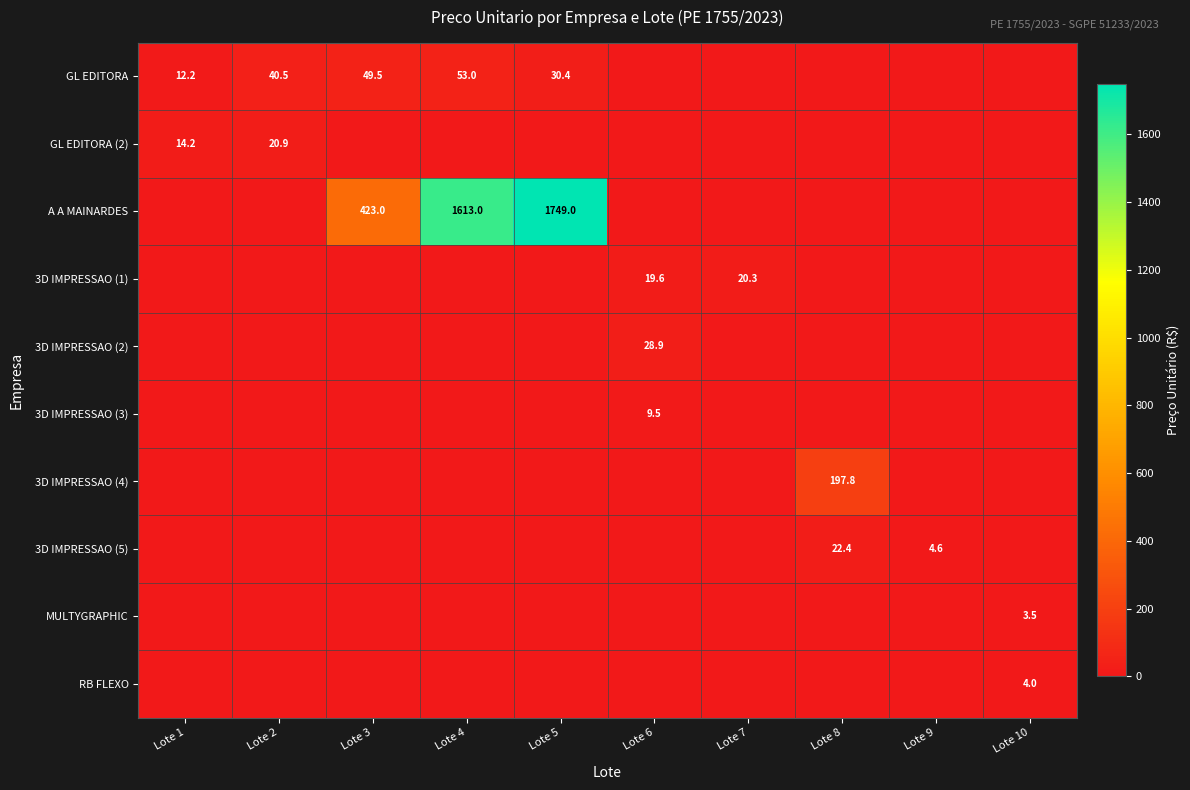

The GL EDITORA series shows 30.4 at Lote 5. True or false?

True